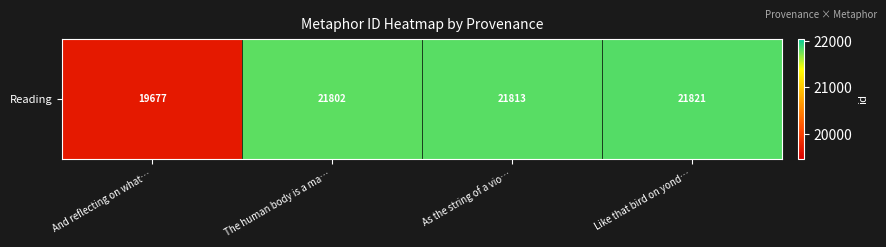

True or false: the data shows 36713 at The human body is a ma….

False